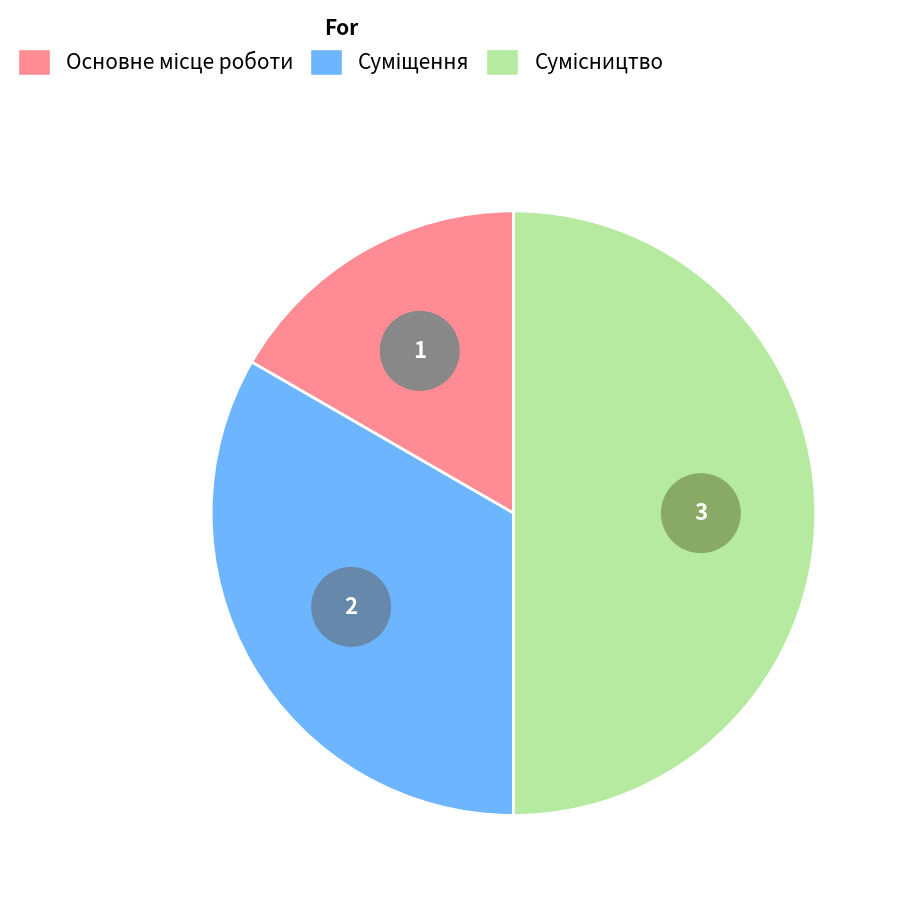

To the nearest percent, what is the combined percentage of Суміщення and Сумісництво?

83%